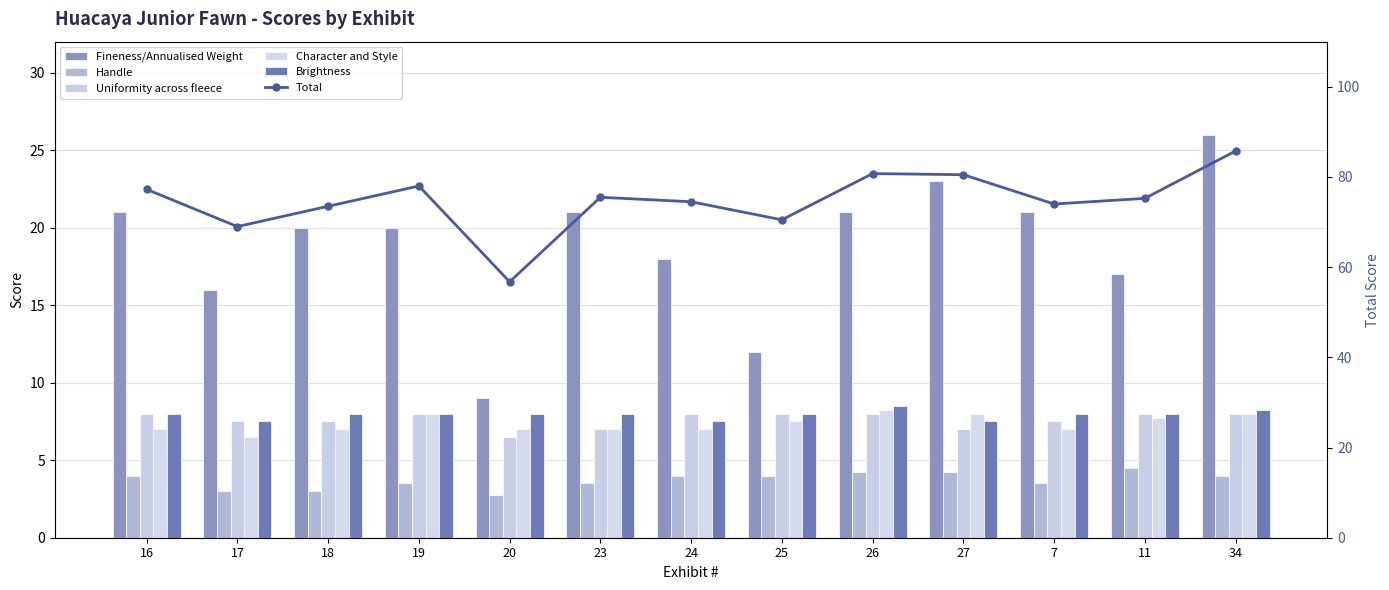

Which series has the widest spread of values?

Total